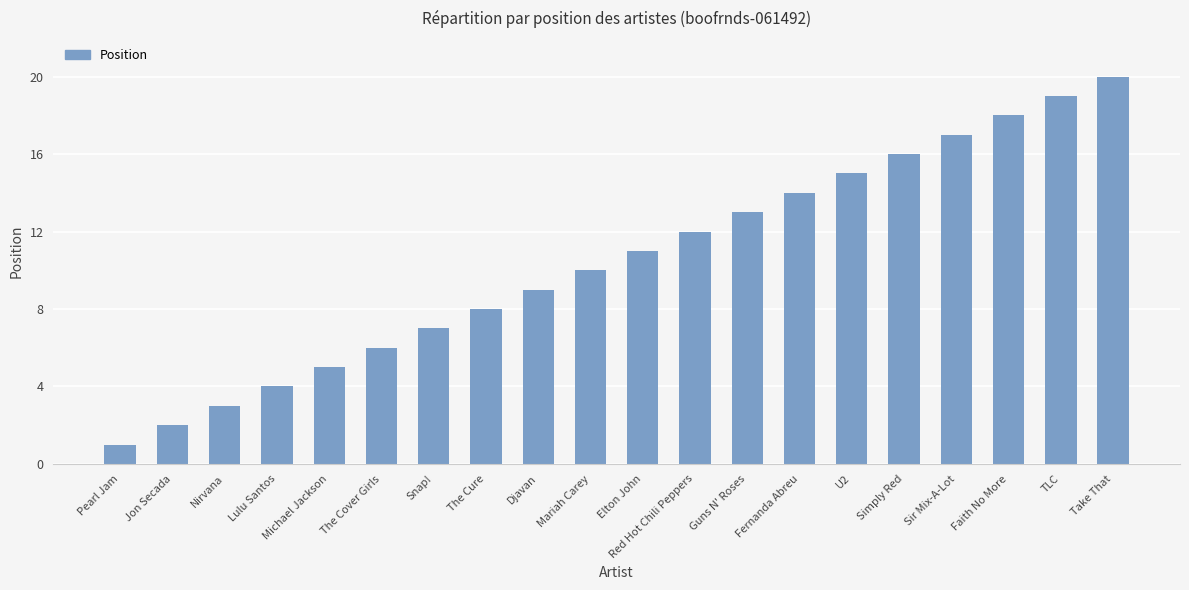

What is the greatest value displayed?

20